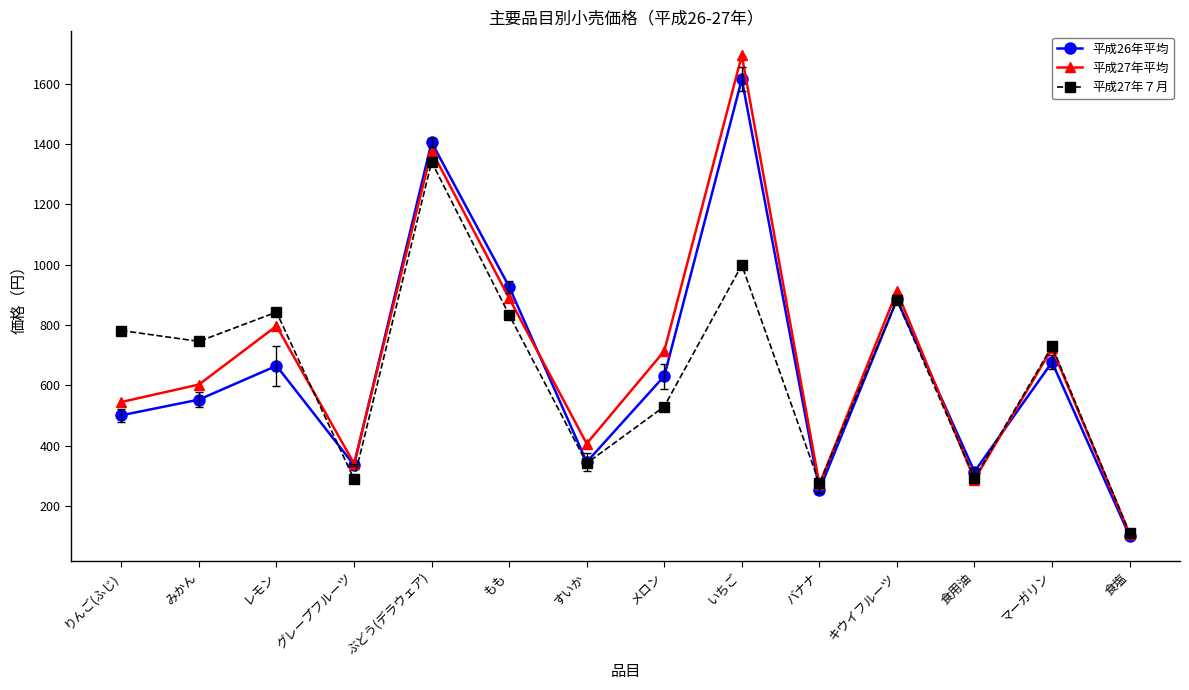

How many interior local peaks does the 平成27年平均 series have?

5